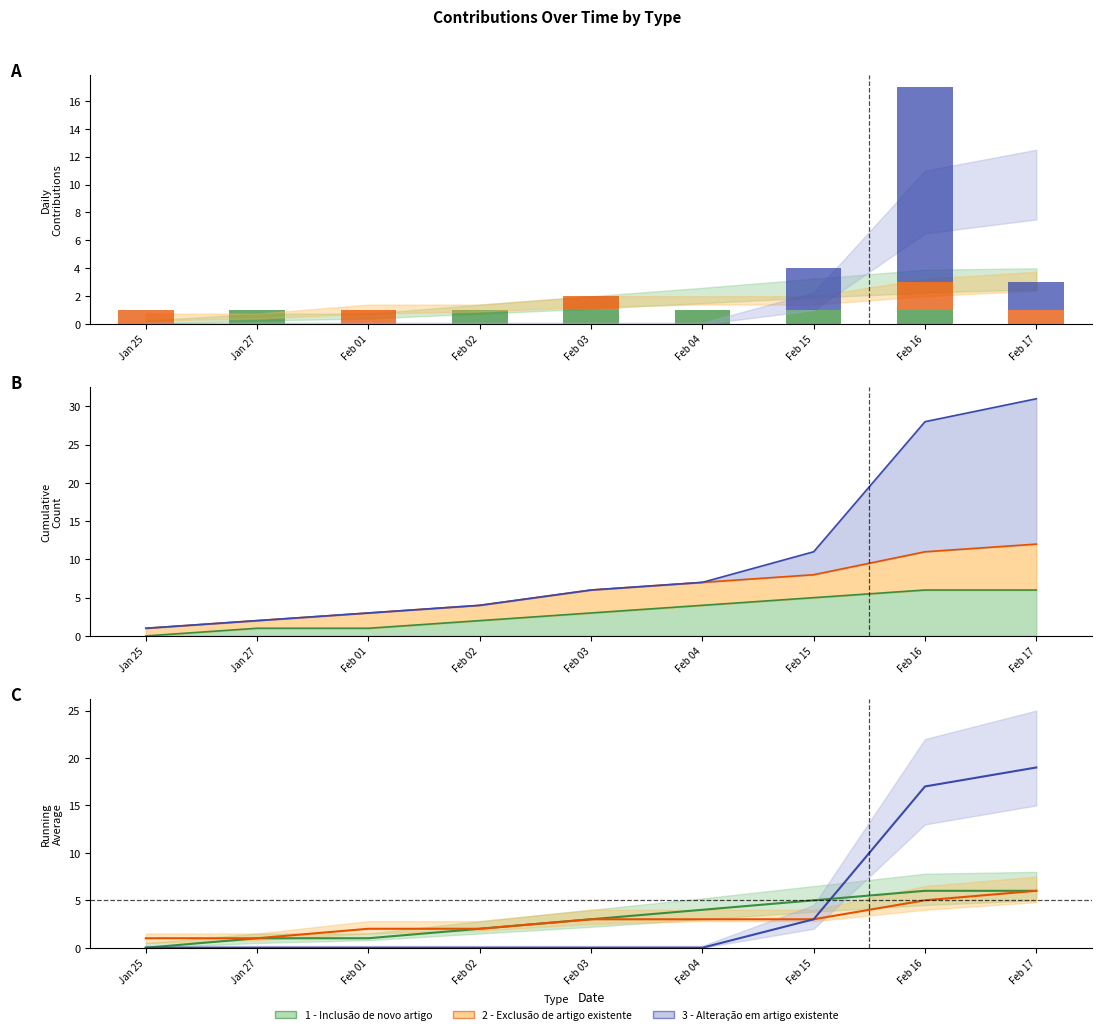

What is the total value across all series at Jan 27?

1